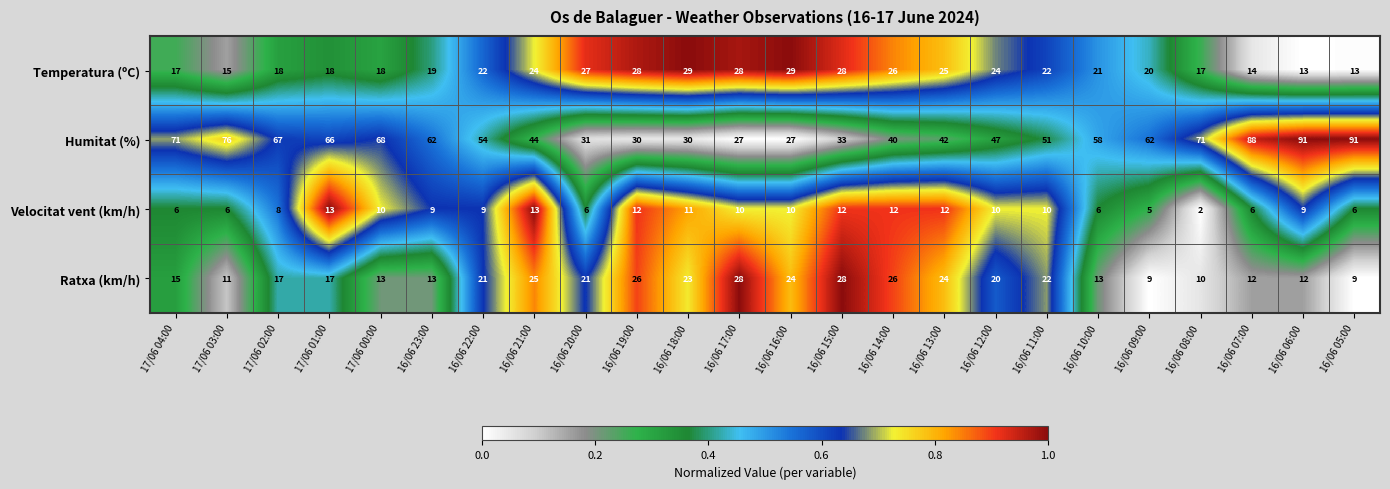

List the series in order of their peak value, highest first.

Humitat (%), Temperatura (ºC), Ratxa (km/h), Velocitat vent (km/h)